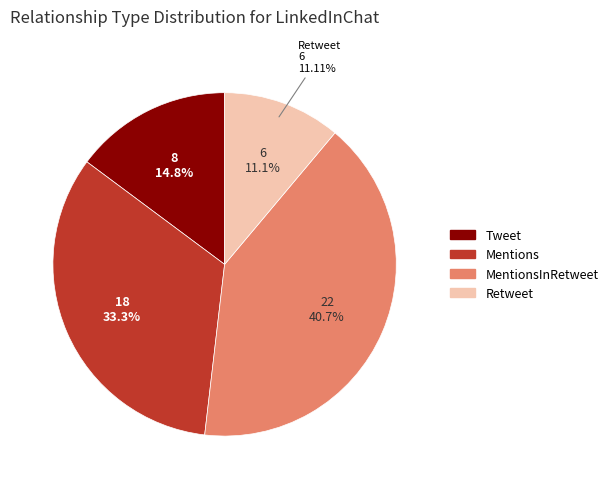

To the nearest percent, what is the difference between the Retweet and Mentions slice percentages?

22%